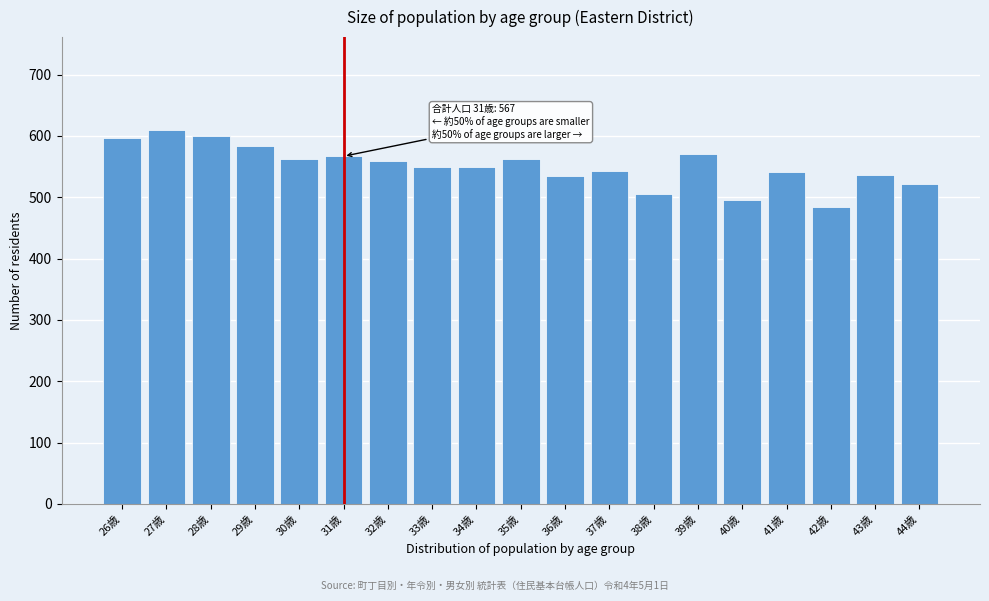

What is the difference between the maximum and minimum values?

124